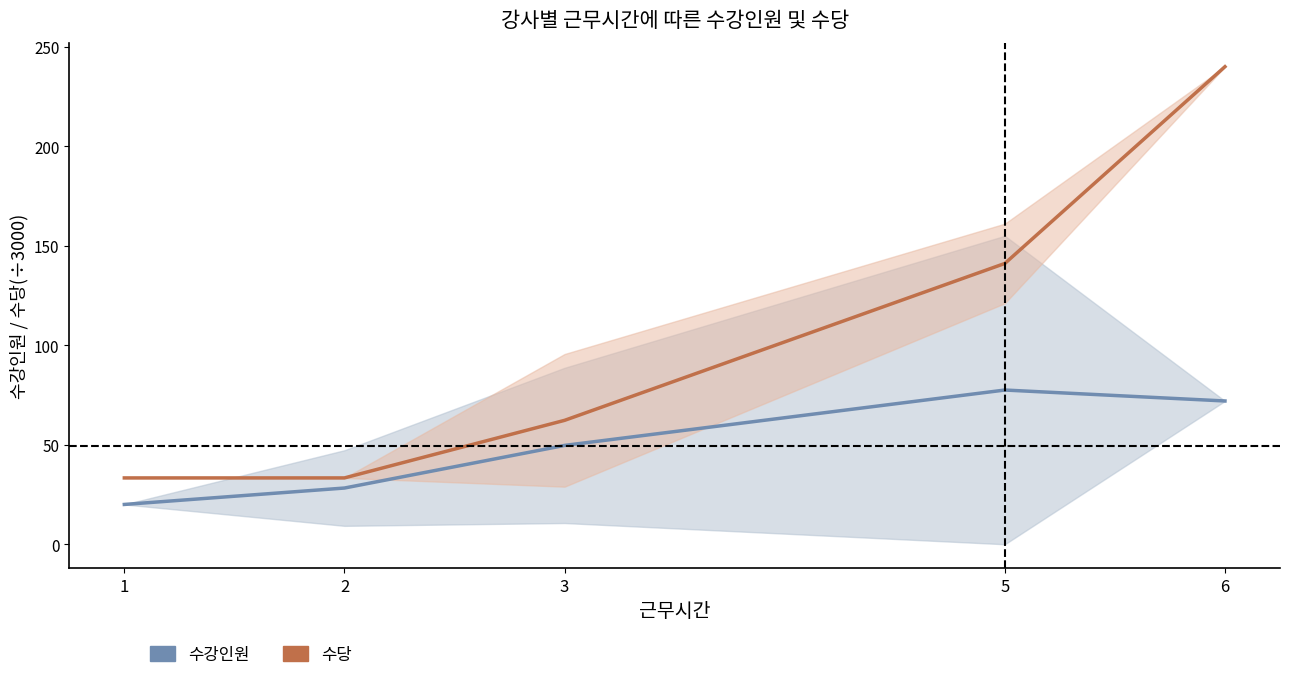

True or false: 수당 (÷3000) and 수강인원 cross at least once.

False